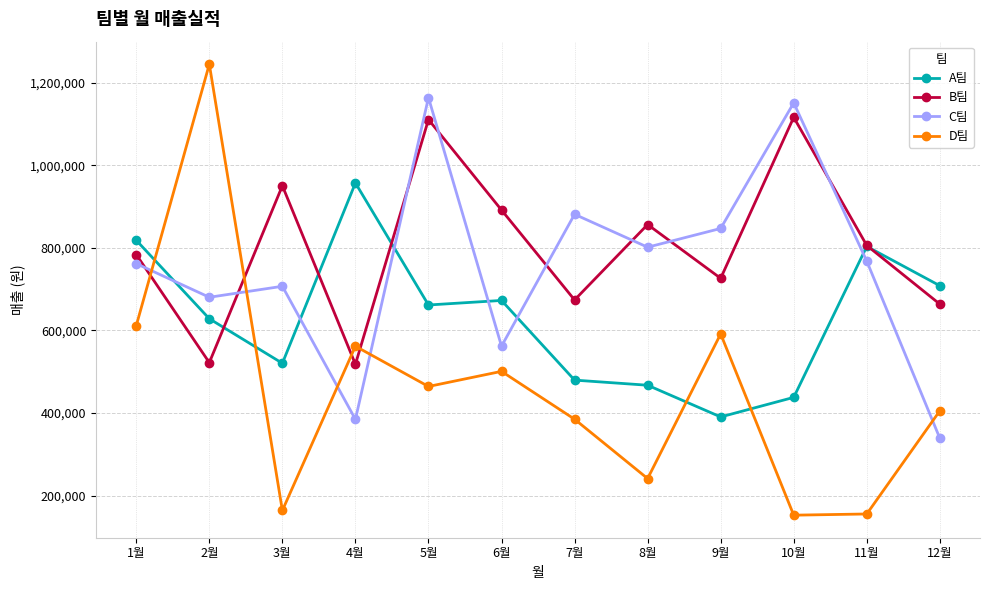

What is the approximate value of B팀 at 8월, to the nearest 100?

856700